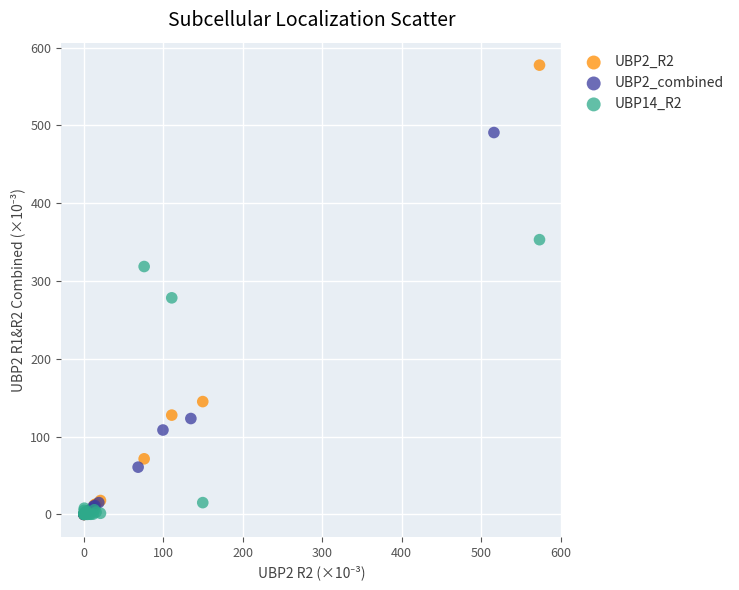

Which series has the widest spread of Y values?

UBP2_R2